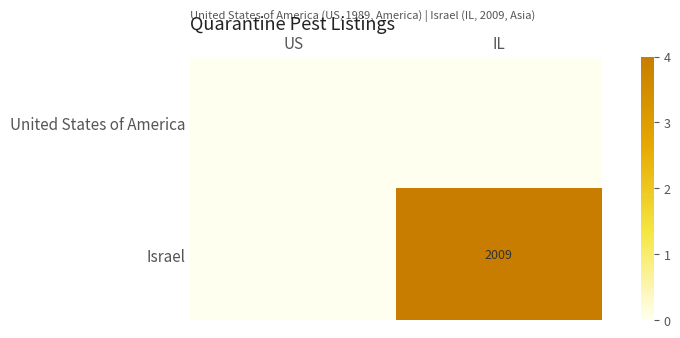

True or false: Israel has a value of 743 at IL.

False